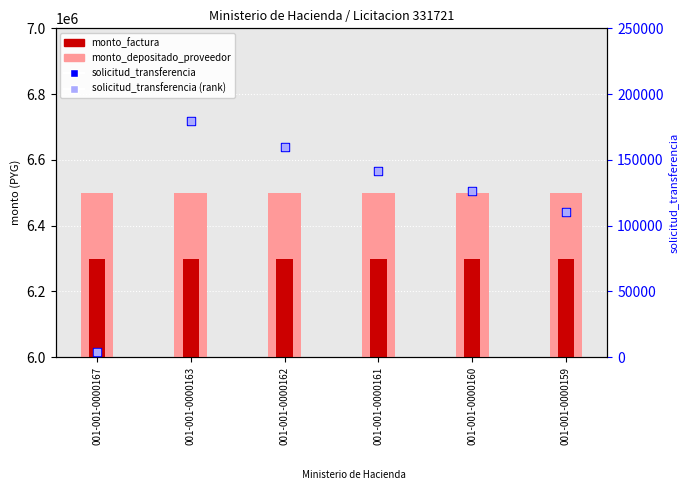

At how many categories does at least one series exceed 5119137?

6